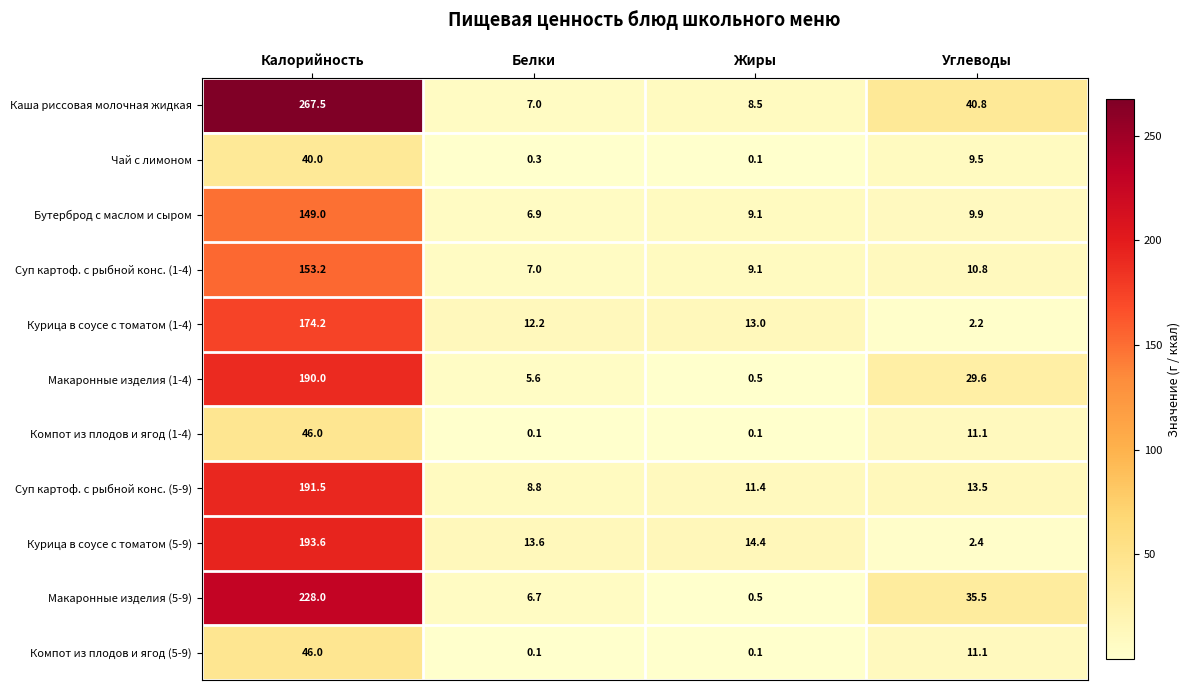

Where does the Бутерброд с маслом и сыром series first go above 9?

Калорийность